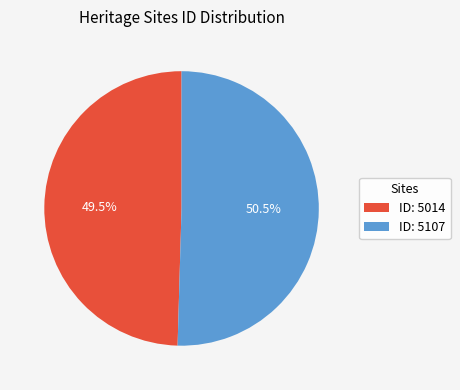

What is the ratio of the value at ID: 5107 to the value at ID: 5014?

1.0